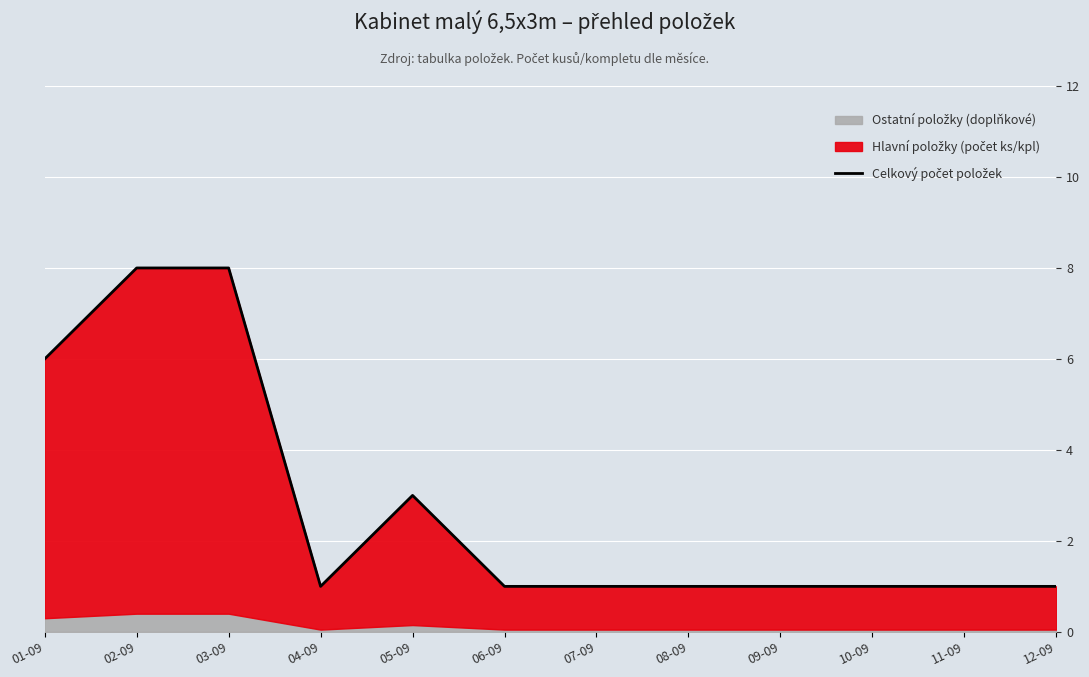

True or false: the data shows 1 at 08-09.

True